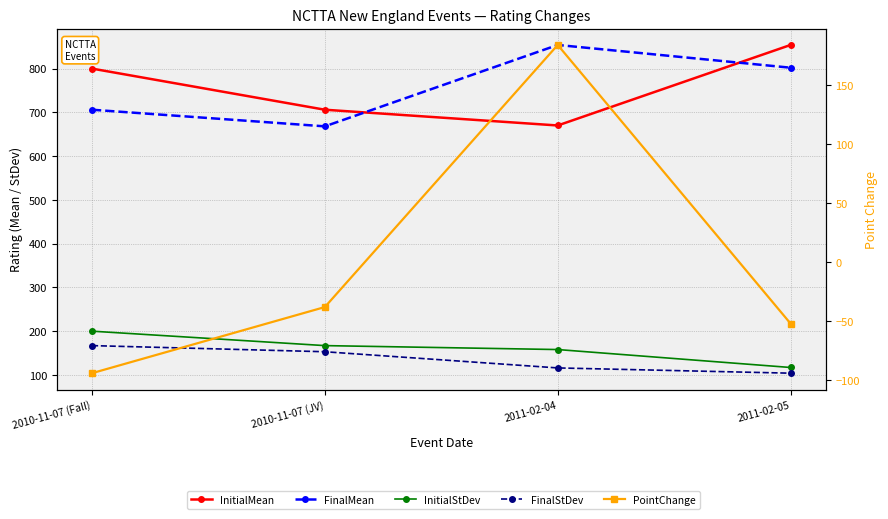

What are all the series names shown in the legend?

InitialMean, FinalMean, InitialStDev, FinalStDev, PointChange